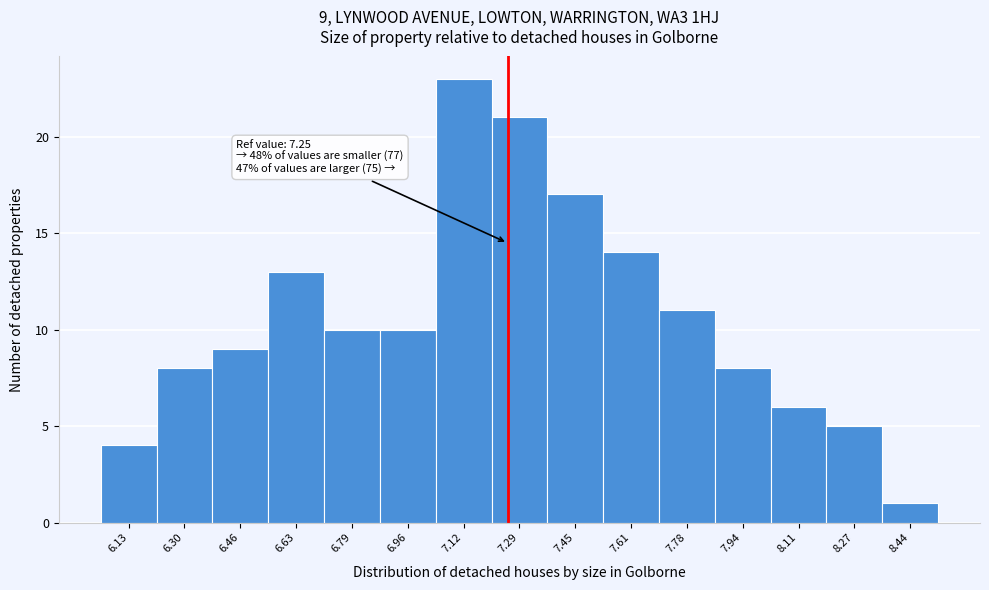

Which range on the x-axis has the tallest bar?

7.04 to 7.20